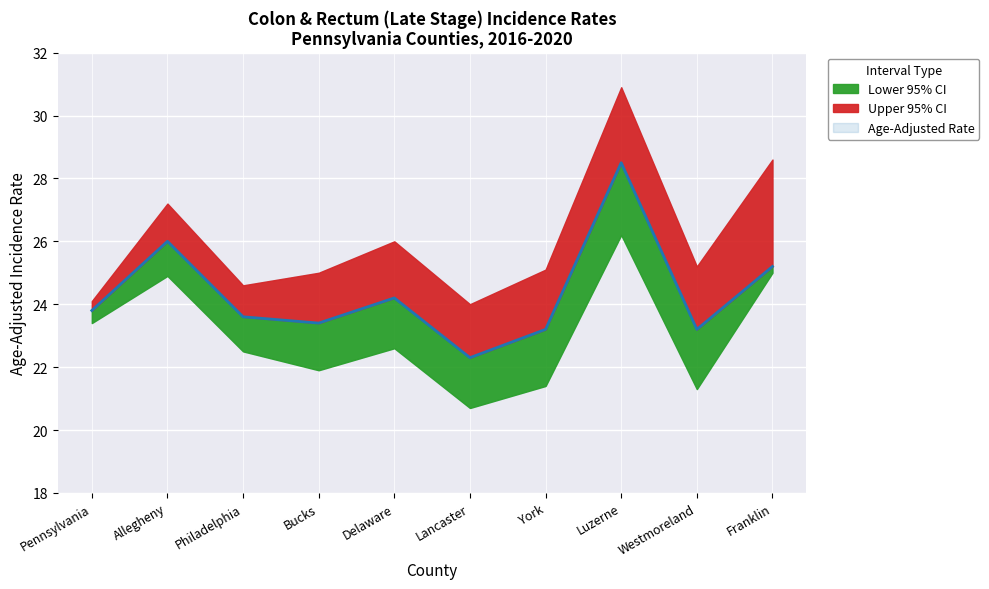

The Age-Adjusted Rate series shows 26.0 at Allegheny. True or false?

True